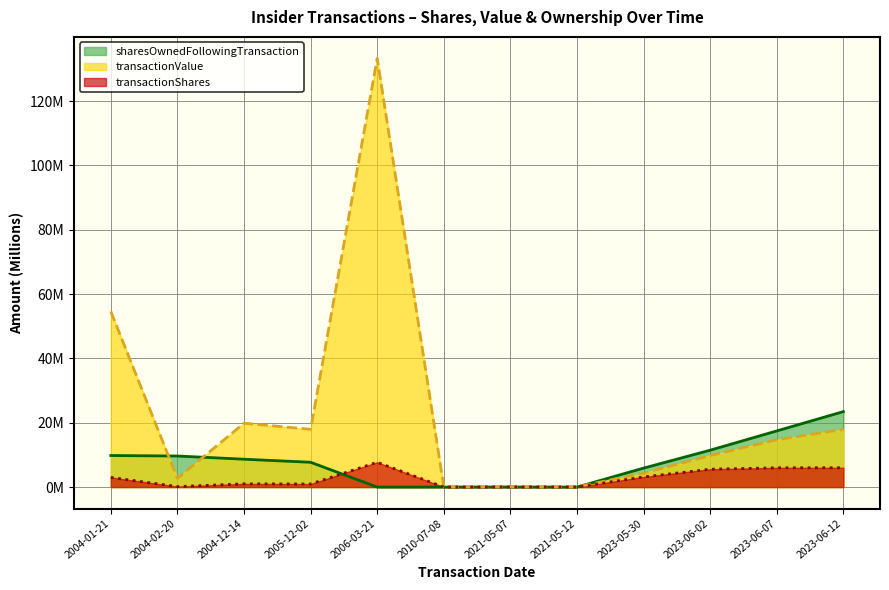

What is the difference between the highest and lowest values at 2021-05-12?

0.1